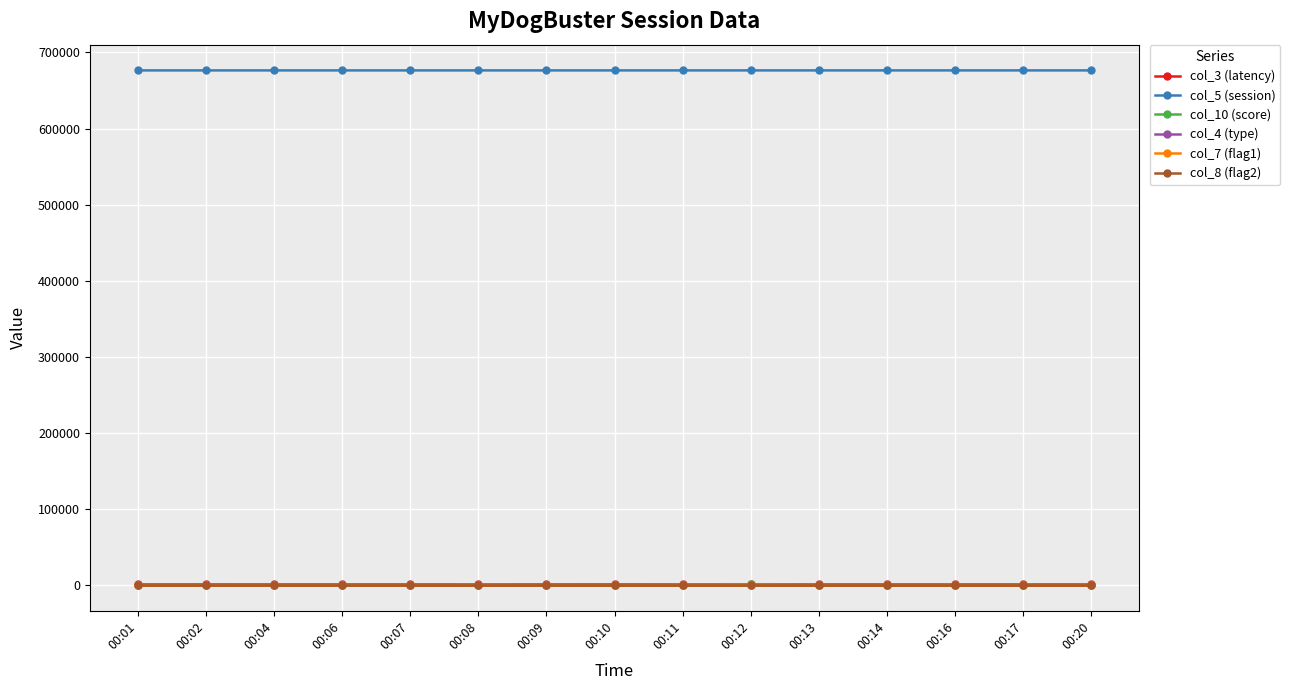

What is the maximum value shown in the chart?

676409